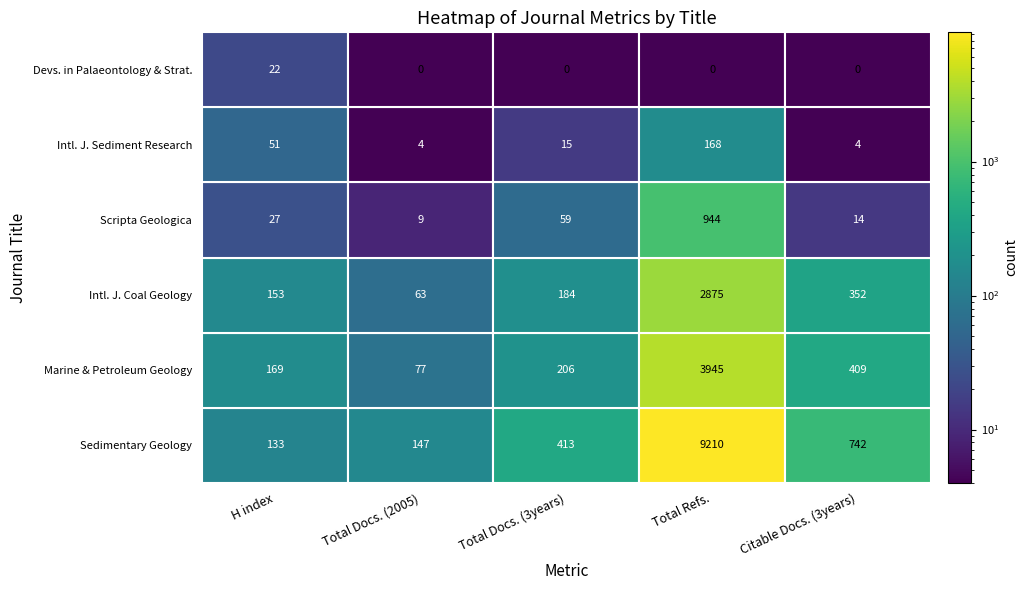

At which category does the chart reach its peak across all series?

Total Refs.